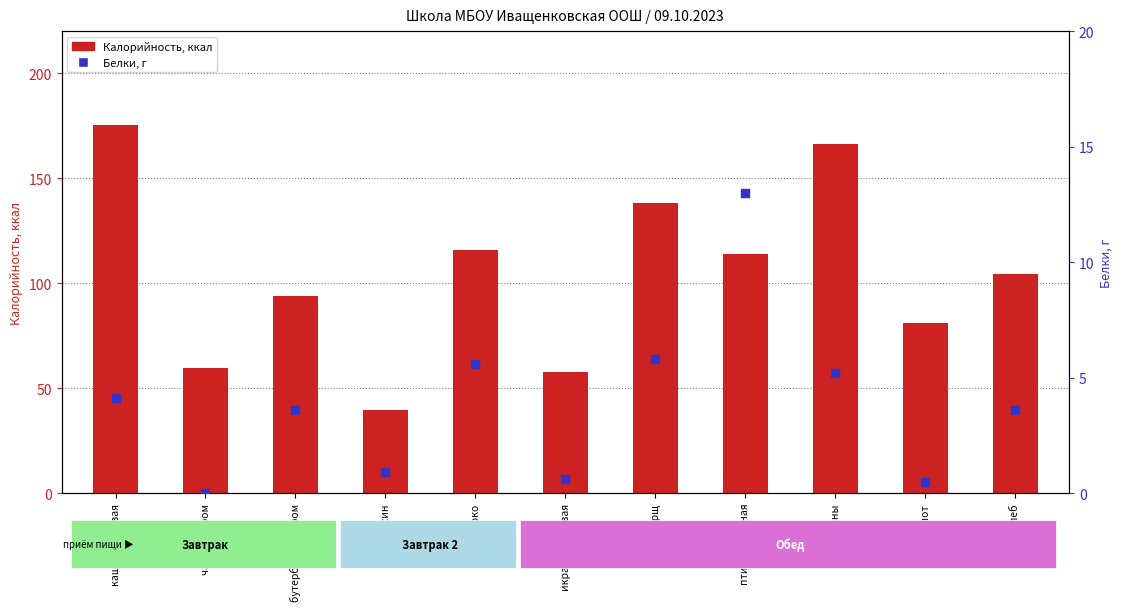

At how many categories does at least one series exceed 10?

11